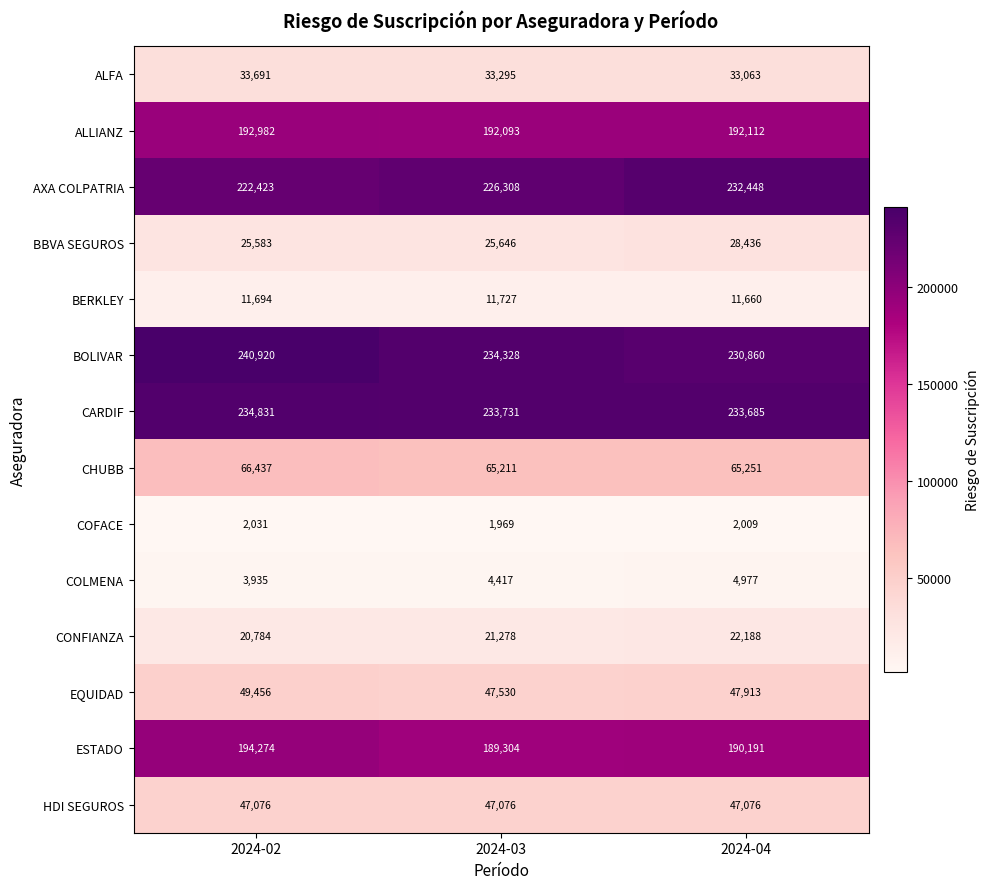

What is the sum of the AXA COLPATRIA values at 2024-04 and 2024-03?

458756